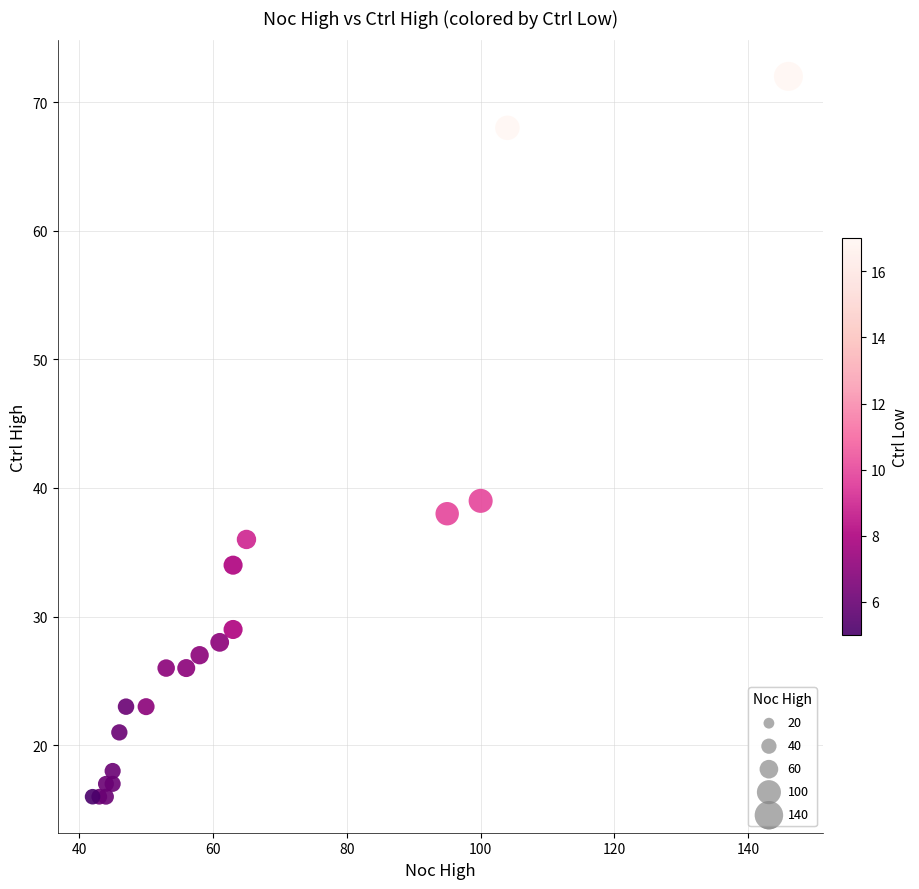

What Y value in the scatter plot is closest to 44?

39